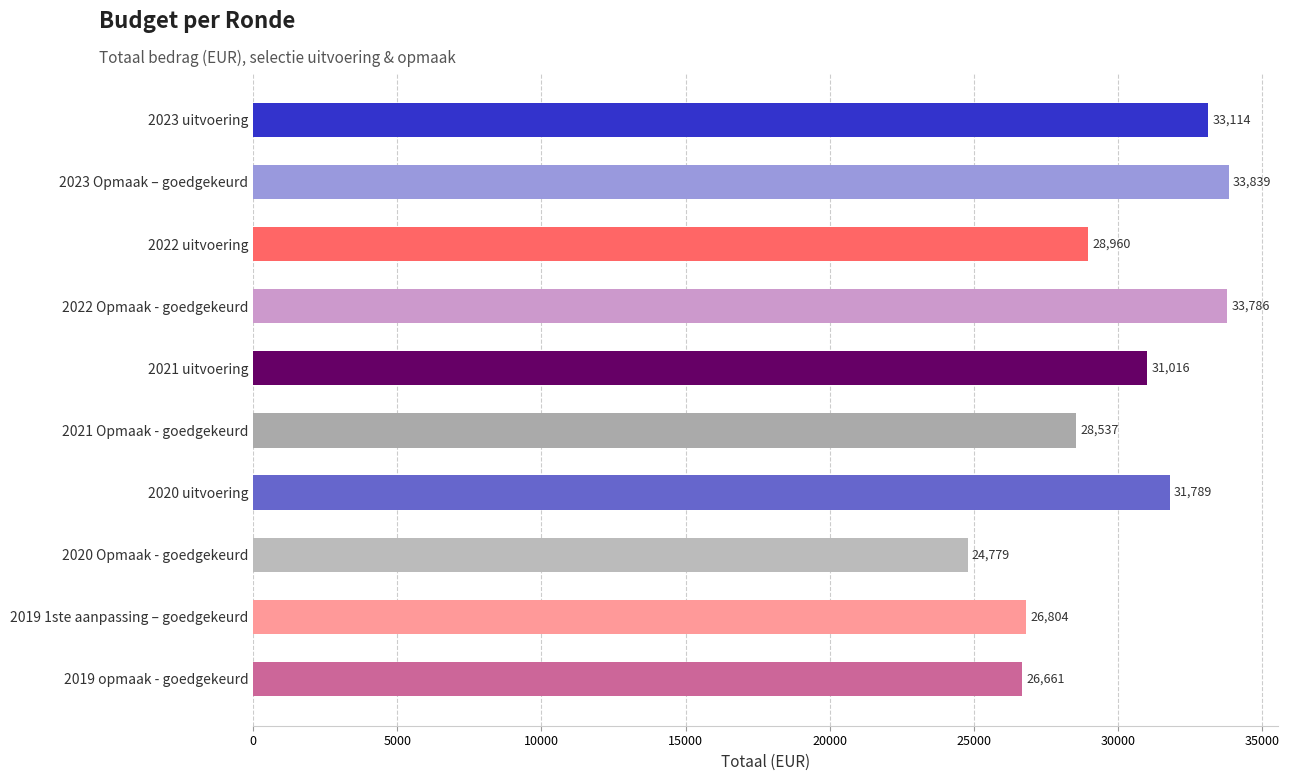

Reading bottom to top, extract all data points from this chart.

2019 opmaak - goedgekeurd=26661	2019 1ste aanpassing – goedgekeurd=26804	2020 Opmaak - goedgekeurd=24779	2020 uitvoering=31789	2021 Opmaak - goedgekeurd=28537	2021 uitvoering=31016	2022 Opmaak - goedgekeurd=33786	2022 uitvoering=28960	2023 Opmaak – goedgekeurd=33839	2023 uitvoering=33114